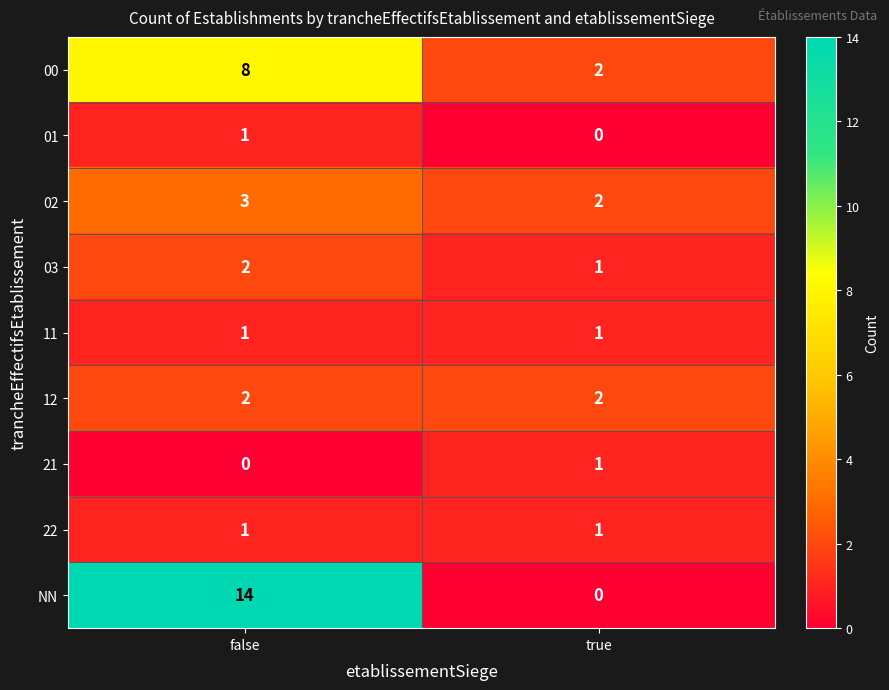

Reading left to right, list all the values displayed in this chart.

00: false=8	true=2
01: false=1	true=0
02: false=3	true=2
03: false=2	true=1
11: false=1	true=1
12: false=2	true=2
21: false=0	true=1
22: false=1	true=1
NN: false=14	true=0